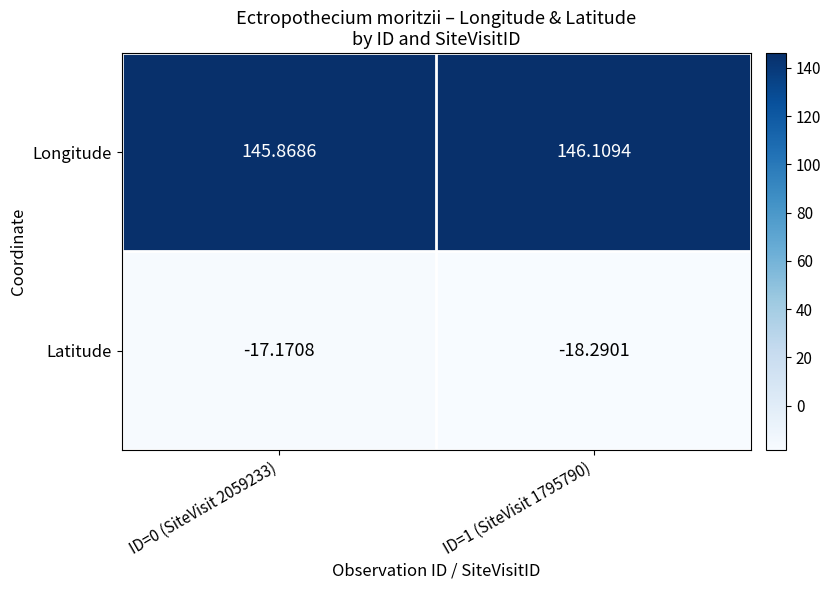

Rank the series at ID=1 (SiteVisit 1795790) from highest to lowest value.

Longitude, Latitude